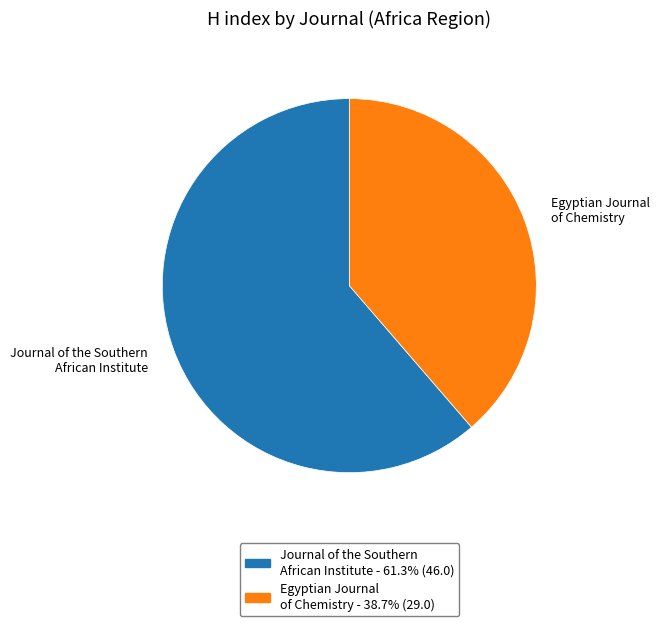

How many slices are in this pie chart?

2